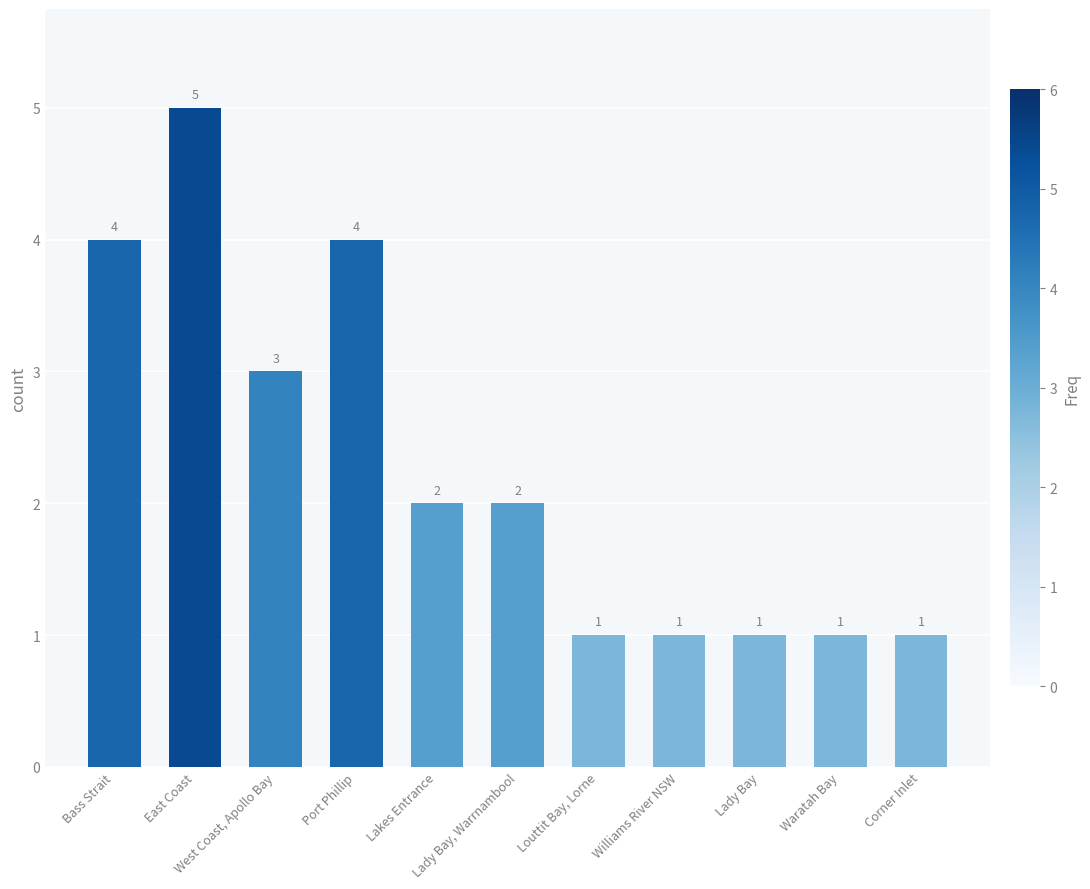

What is the label of the 6th bar from the left?

Lady Bay, Warrnambool